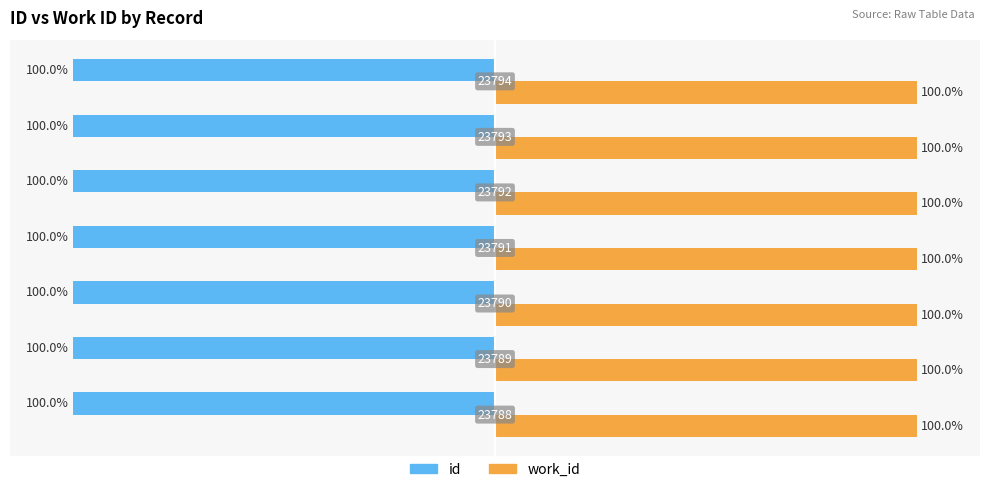

Rank the series by their average value, from lowest to highest.

id, work_id